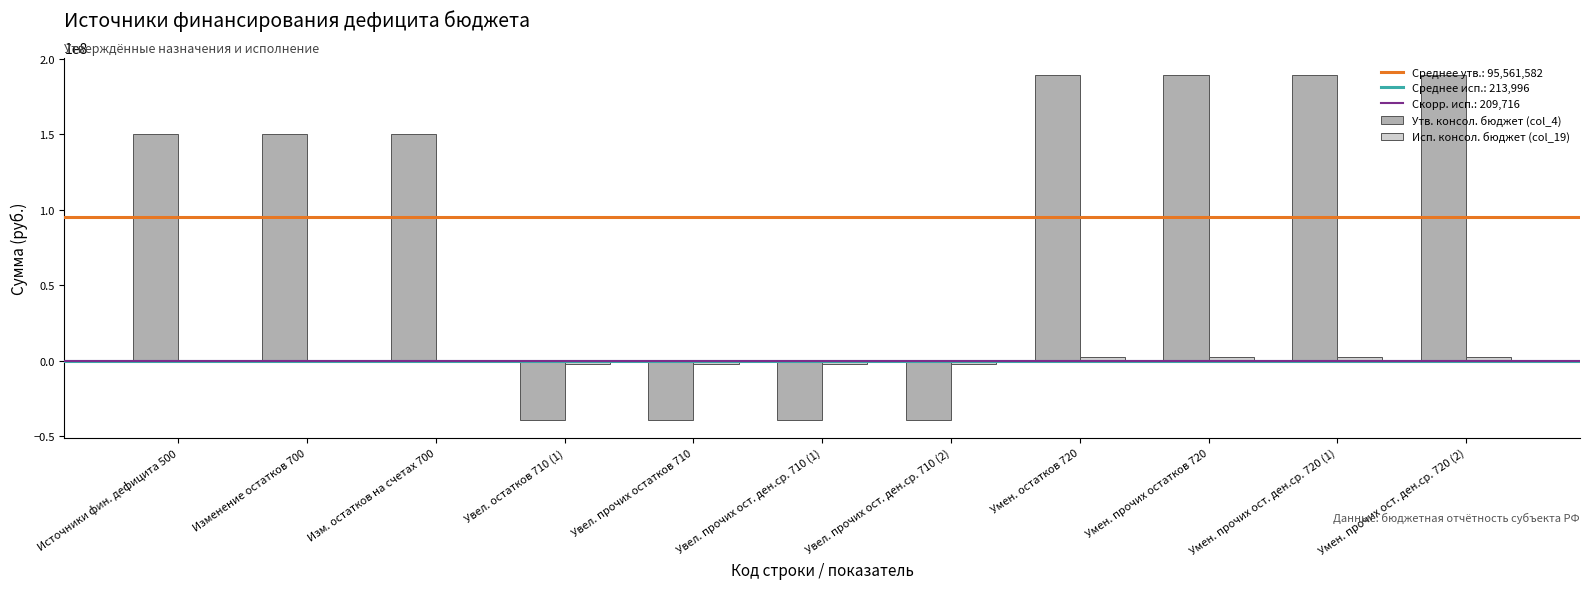

Which series has the largest total across all categories?

Утв. консол. бюджет (col_4)